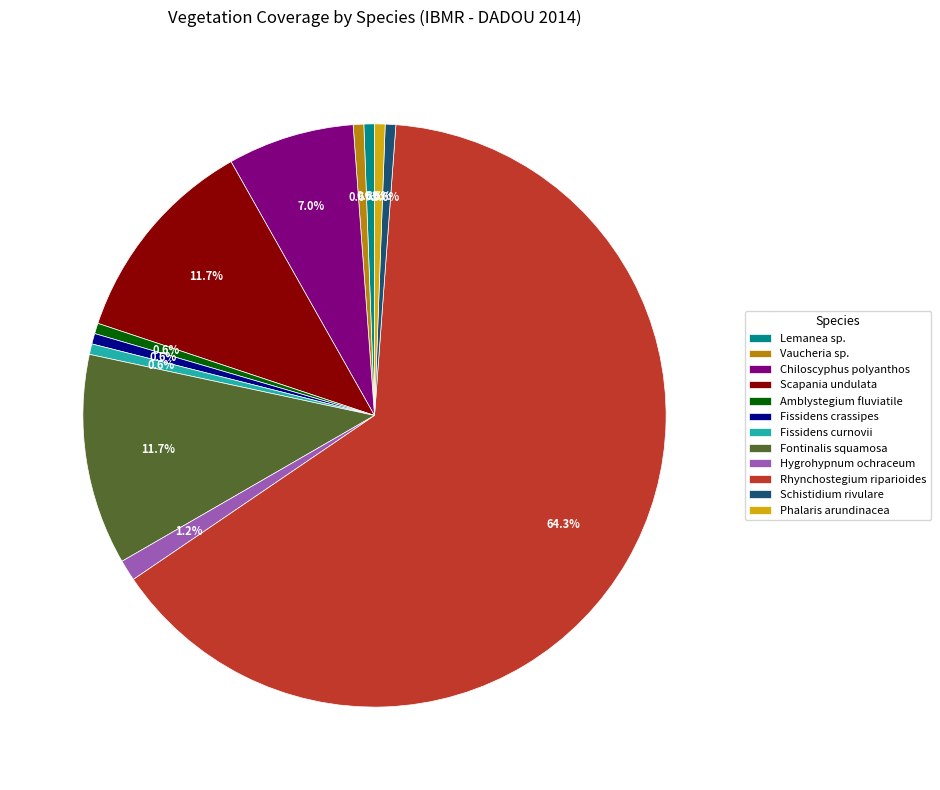

Between Fontinalis squamosa and Rhynchostegium riparioides, which is larger?

Rhynchostegium riparioides